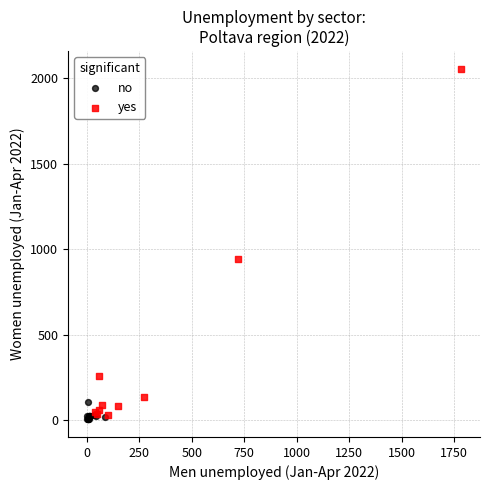

Which series has the widest spread of Y values?

yes